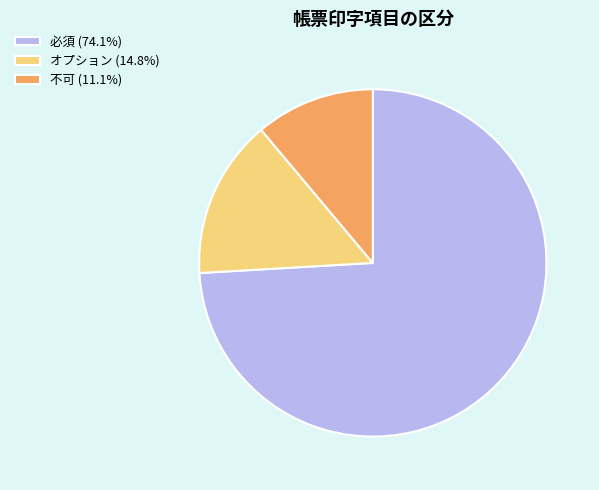

Count the number of slices in the pie.

3